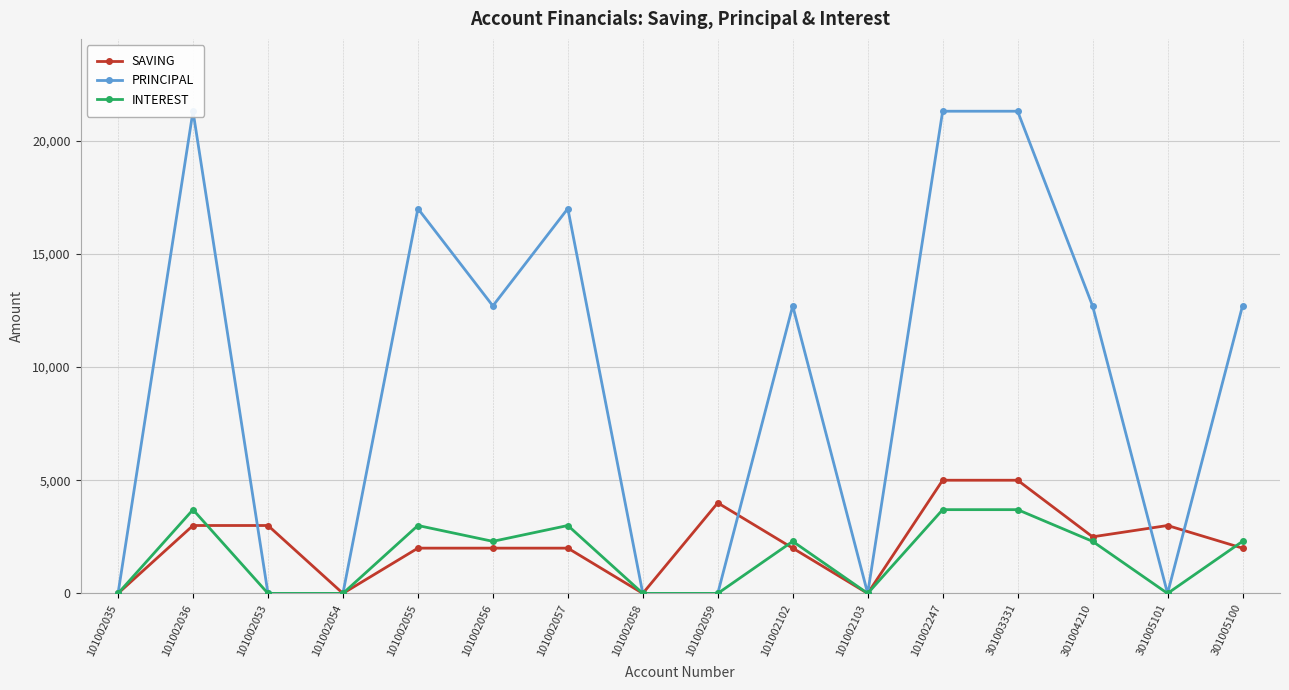

How many times do SAVING and PRINCIPAL cross each other?

4